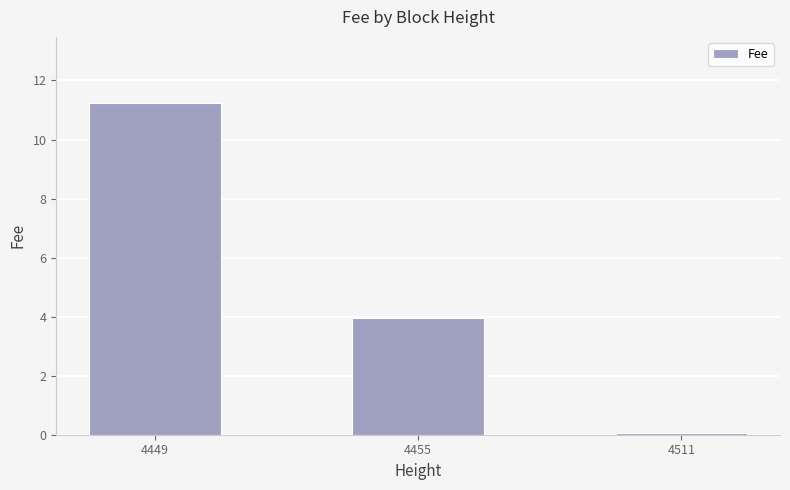

List the labels in order of value, smallest first.

4511, 4455, 4449